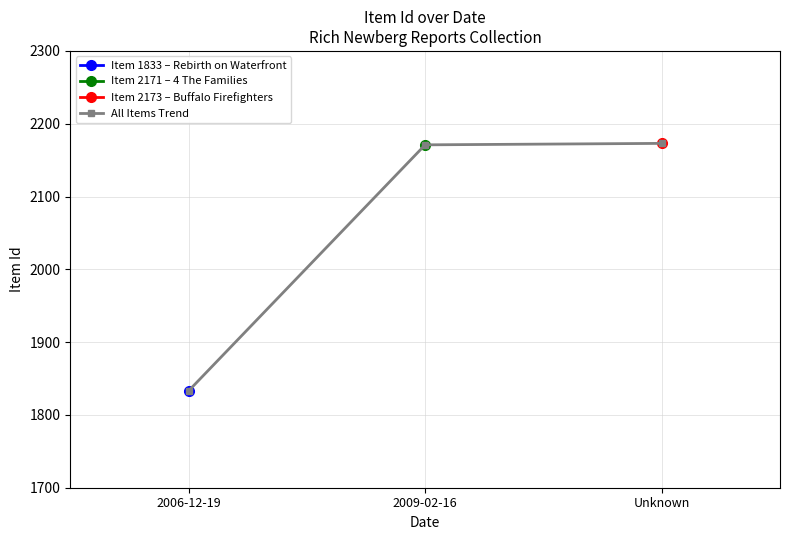

How many lines are shown in the chart?

1